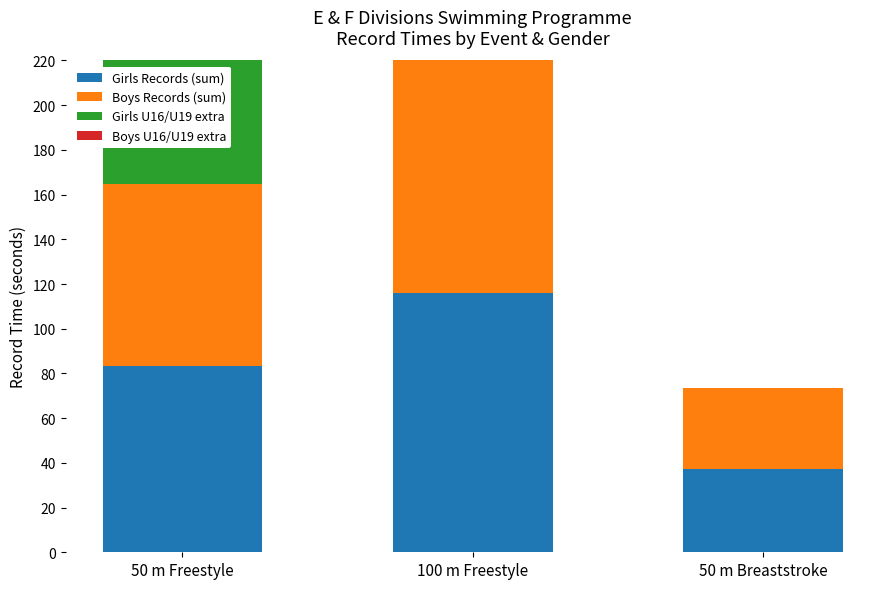

The Girls Records (sum) series shows 116.2 at 100 m Freestyle. True or false?

True